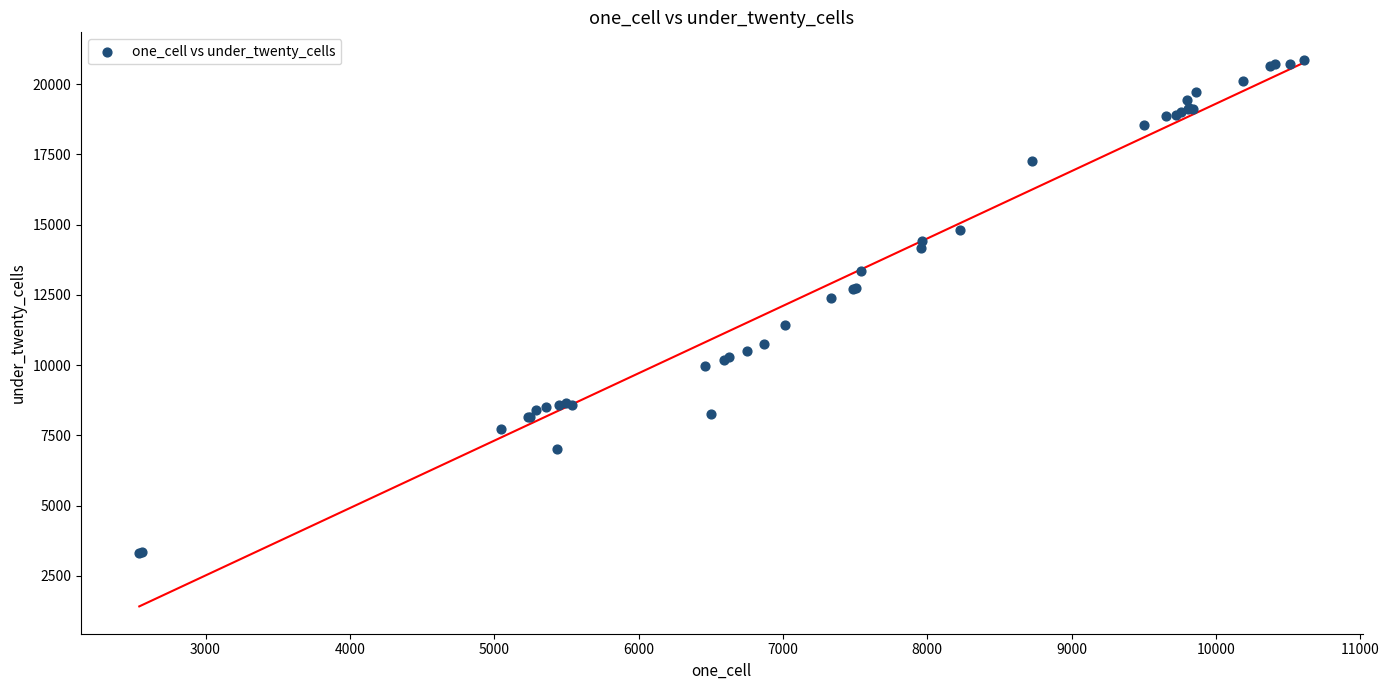

What Y value in the scatter plot is closest to 12096?

12399